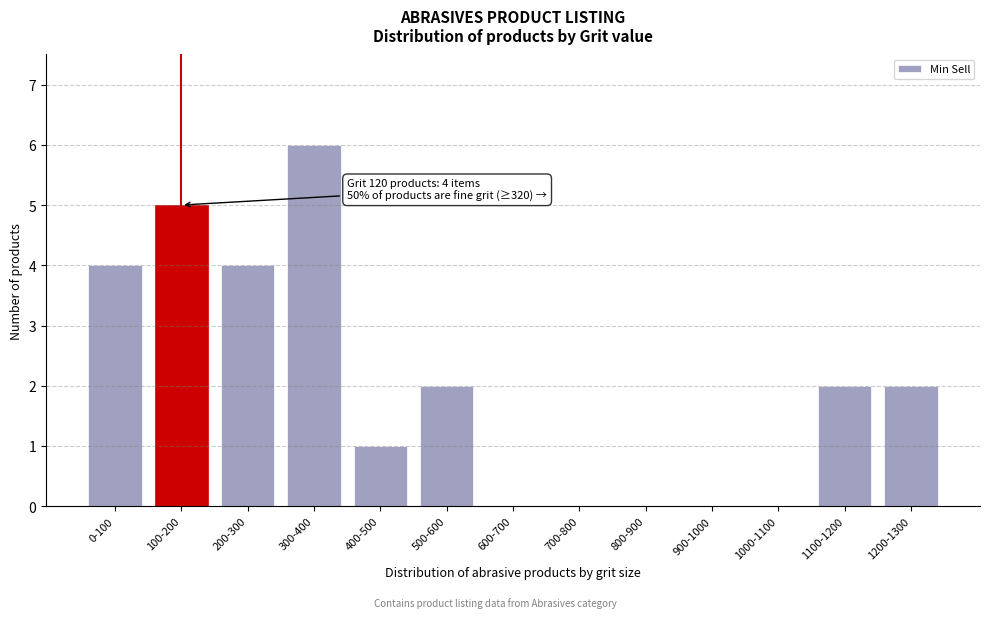

Reading left to right, transcribe all the data shown in this chart.

0-100=4	100-200=5	200-300=4	300-400=6	400-500=1	500-600=2	600-700=0	700-800=0	800-900=0	900-1000=0	1000-1100=0	1100-1200=2	1200-1300=2